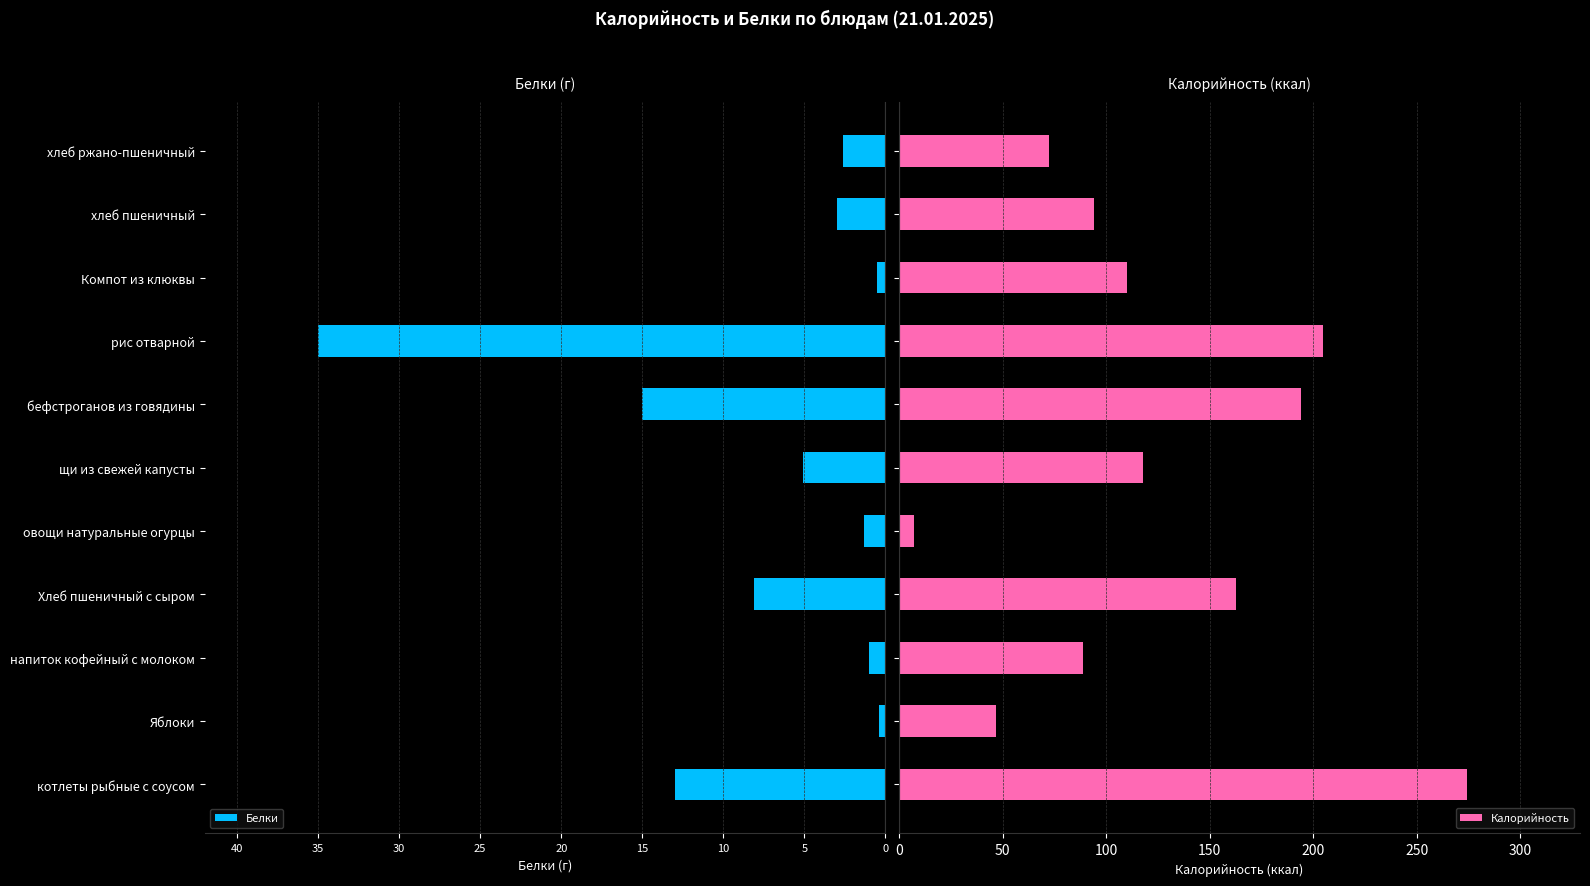

Which series has the largest total across all categories?

Калорийность